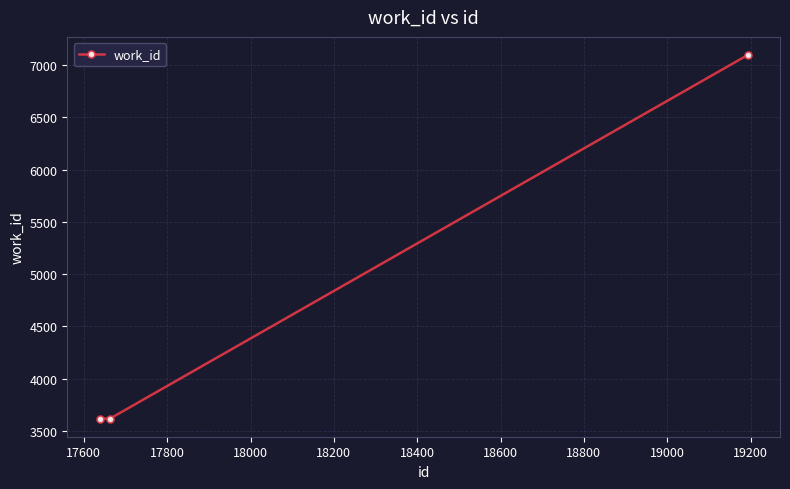

Reading right to left, what are all the values shown in this chart?

7097	3617	3617